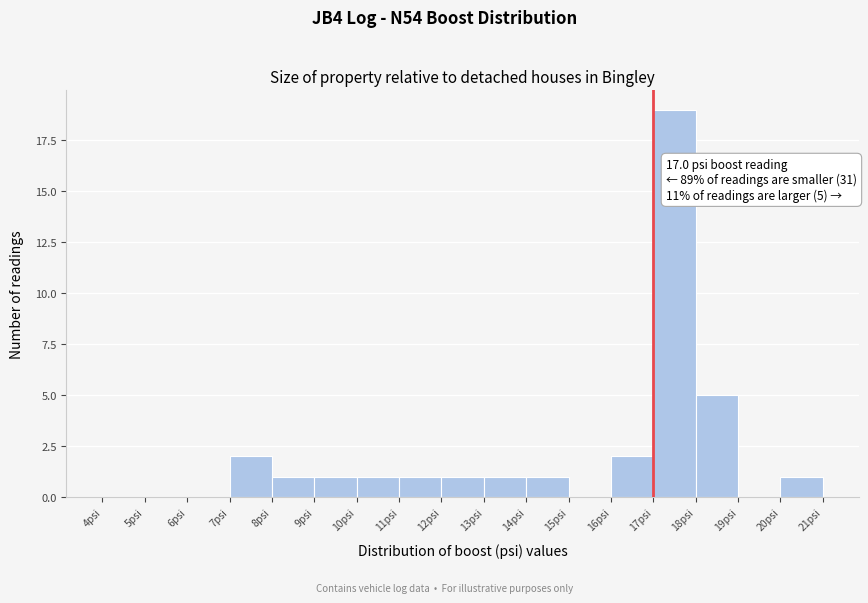

Which range on the x-axis has the tallest bar?

17 to 18